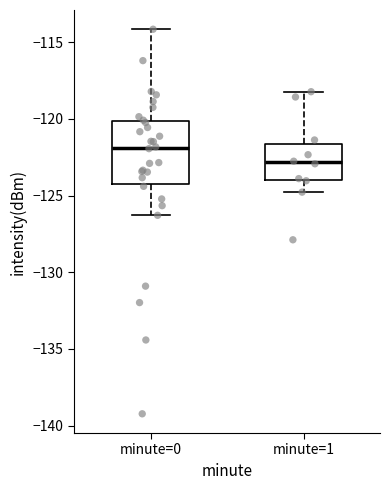

Where does the lower whisker of the box for minute=0 end on the y-axis? The values are not printed on the chart, so give them approximately, as read against the axis.

-126.5